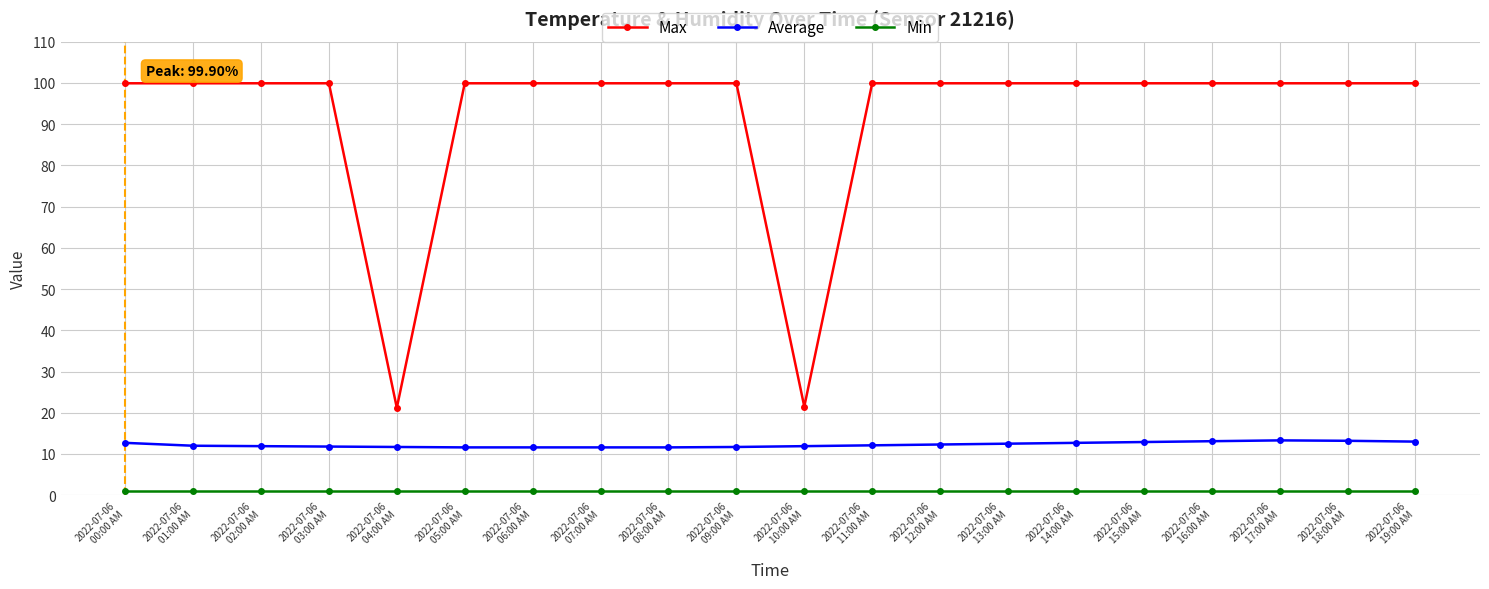

What position from the right is 2022-07-06
10:00 AM?

10